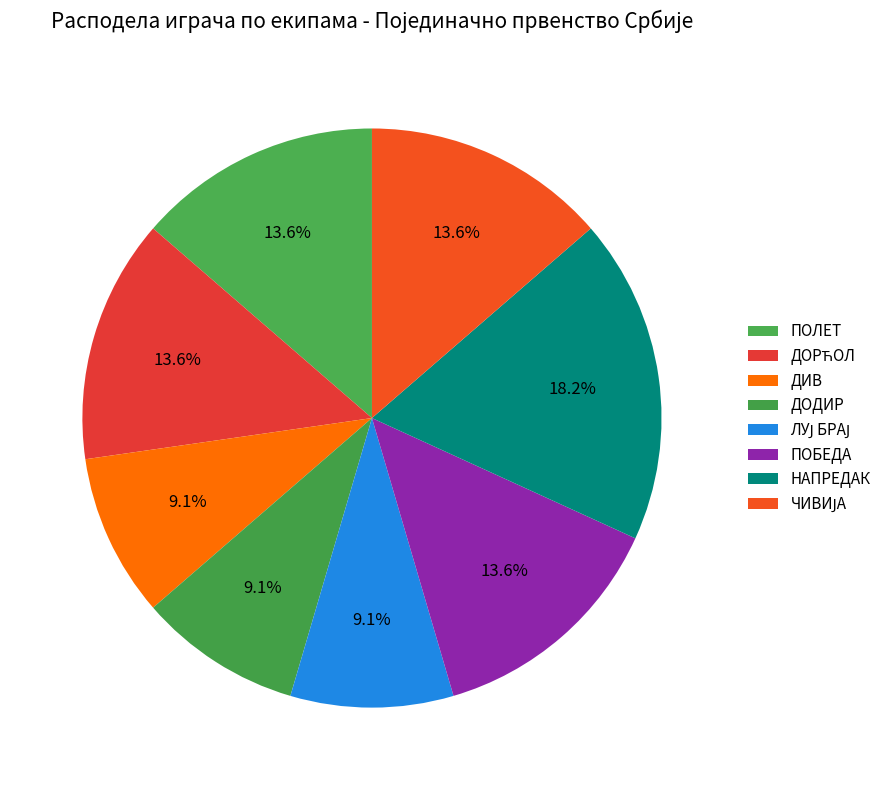

Rank the categories by value from lowest to highest.

ДИВ, ДОДИР, ЛУЈ БРАЈ, ПОЛЕТ, ДОРЋОЛ, ПОБЕДА, ЧИВИЈА, НАПРЕДАК